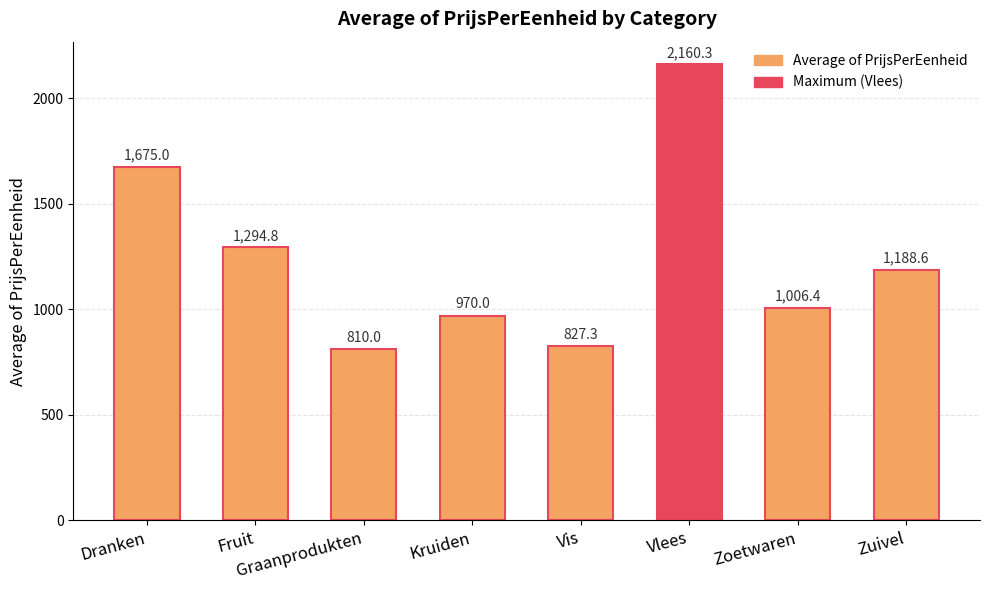

What is the difference between the maximum and second lowest values?

1333.0